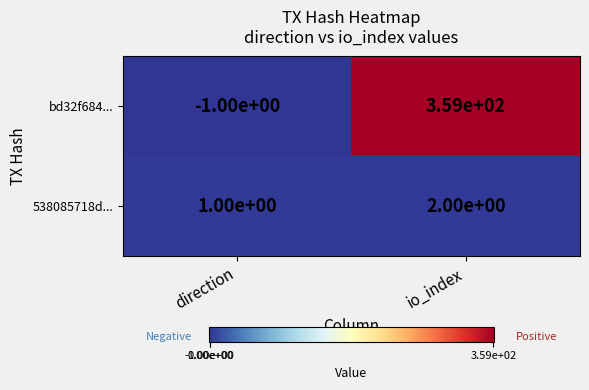

How many values in bd32f684... are above zero?

1